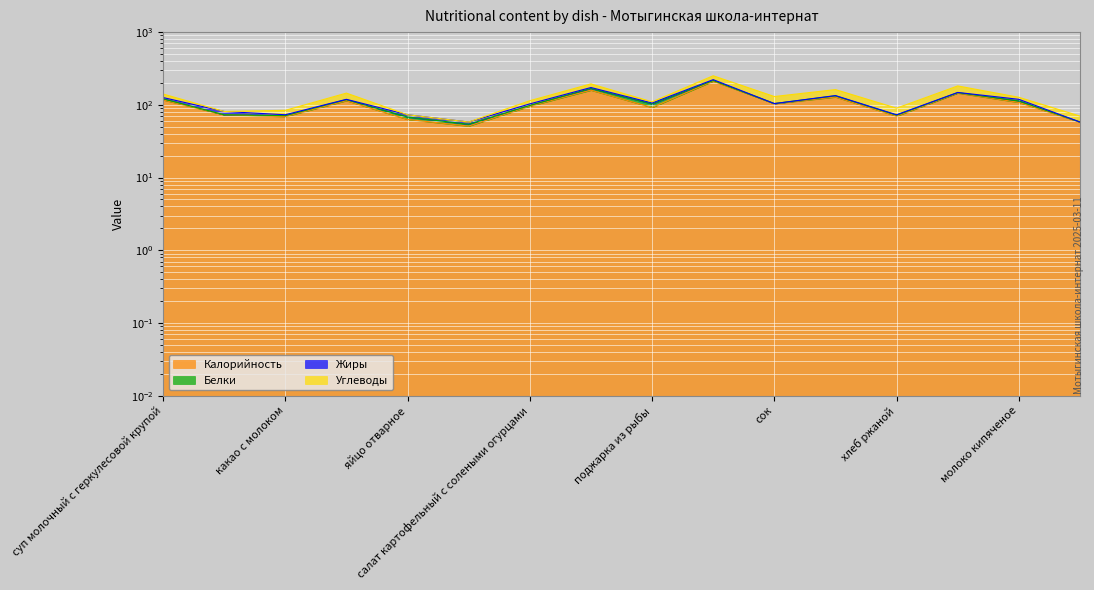

What is the average value of the Углеводы series?

15